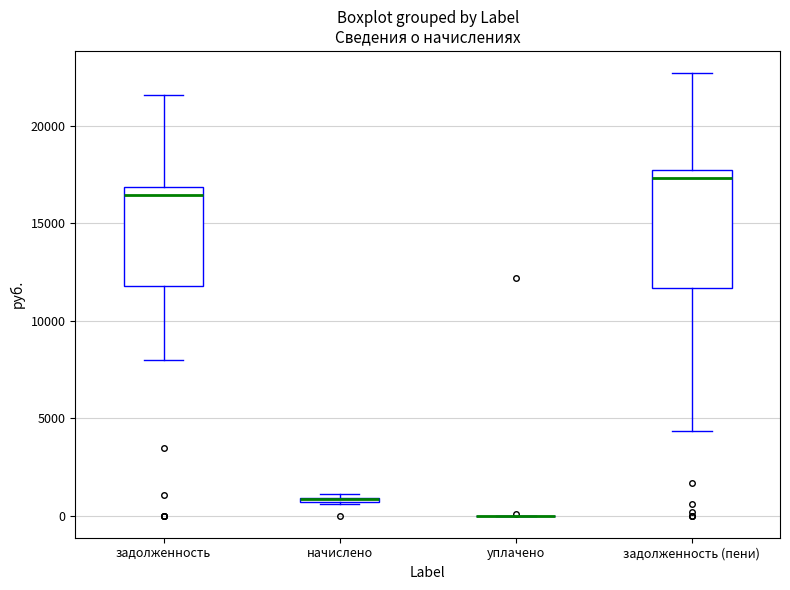

Comparing the boxes themselves (not the whiskers), which one is the tallest?

задолженность (пени)